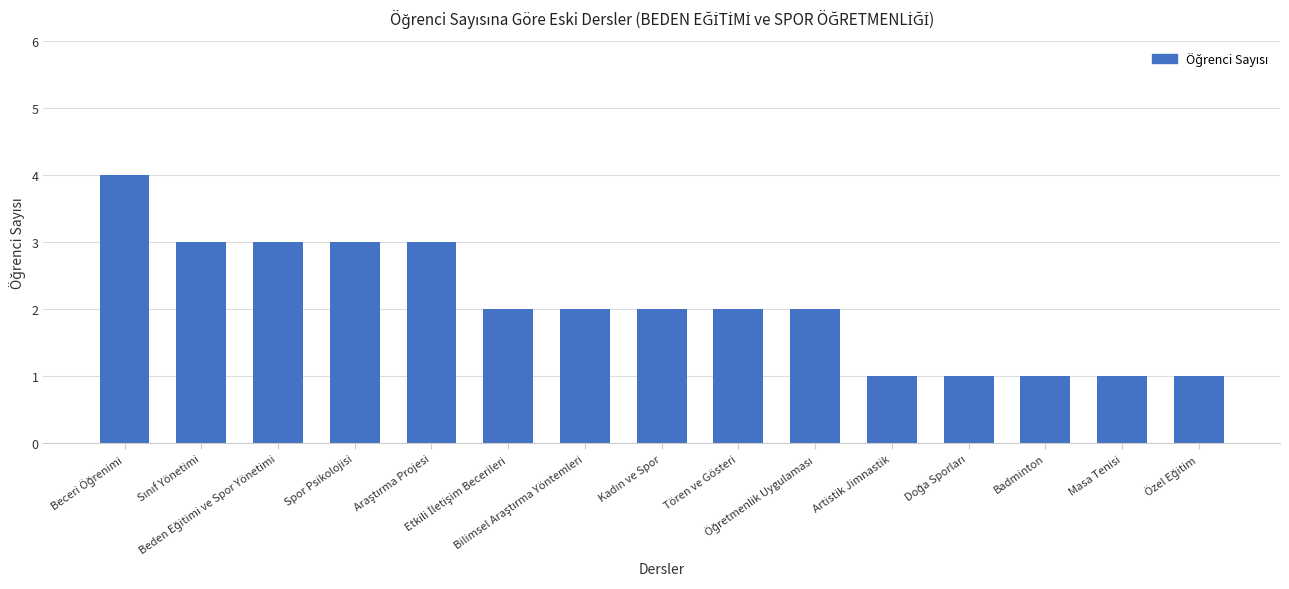

What is the sum of all values?

31